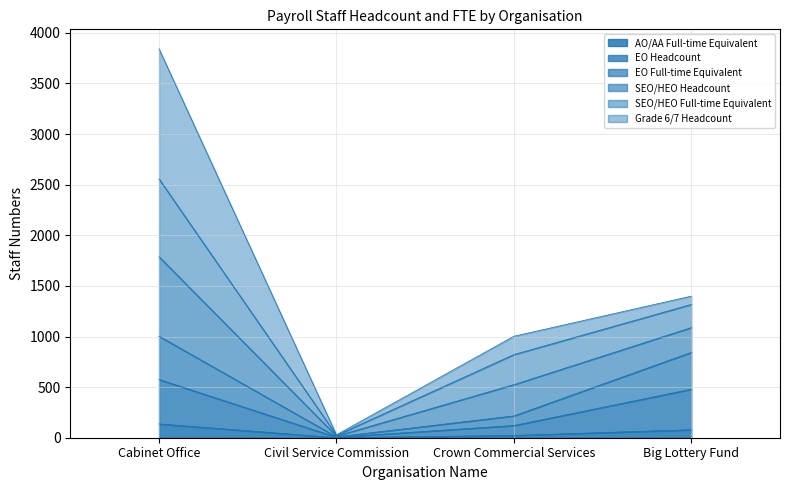

What is the label of the 2nd point from the right?

Crown Commercial Services